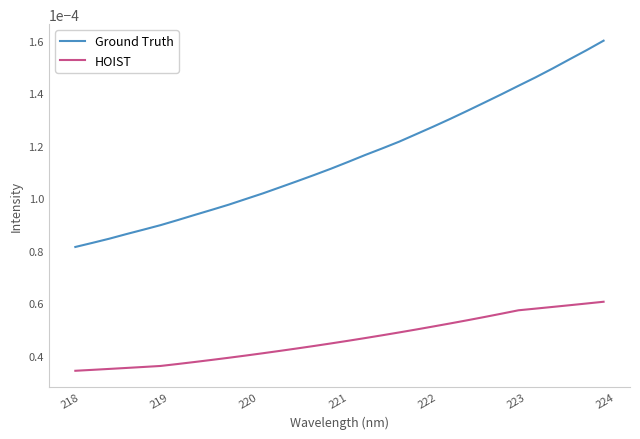

Which series has the largest total across all categories?

Ground Truth